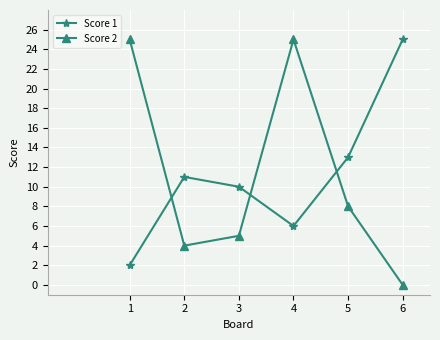

Is it true that Score 2 equals 0 at 6?

True